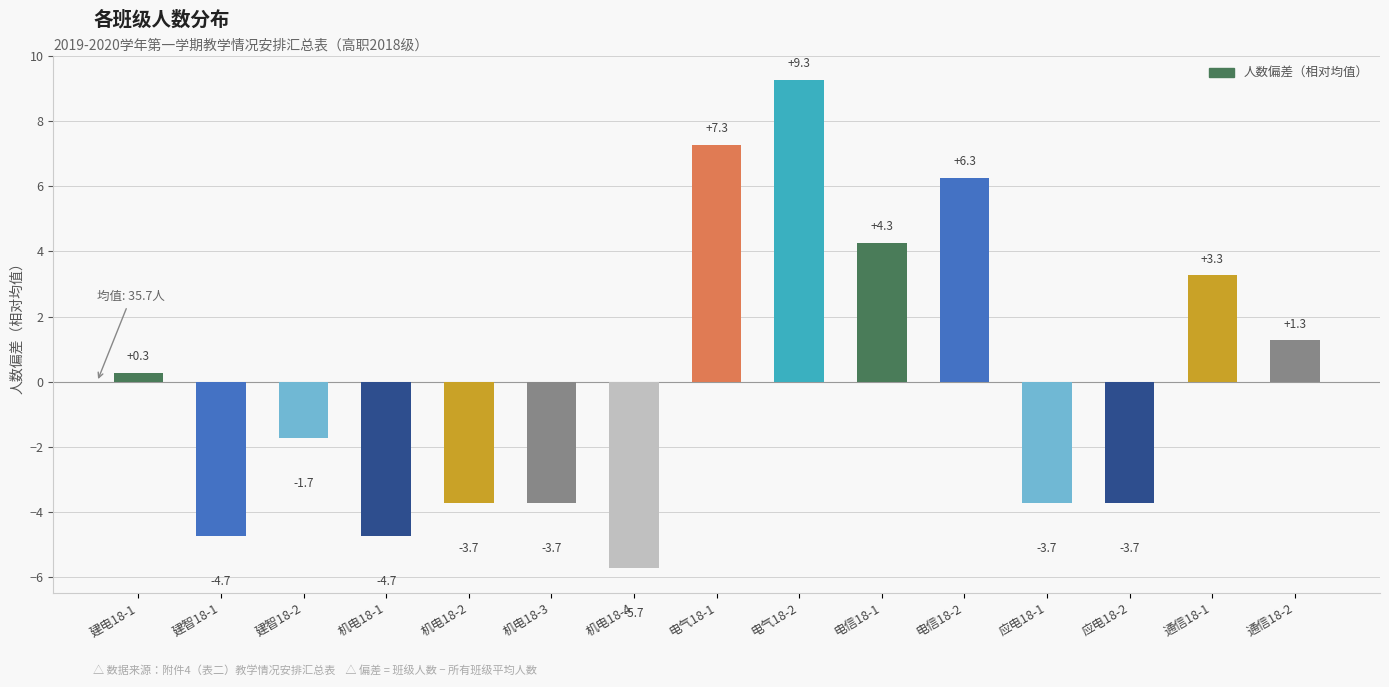

What is the sum of the values at 电气18-1 and 电气18-2?

16.5